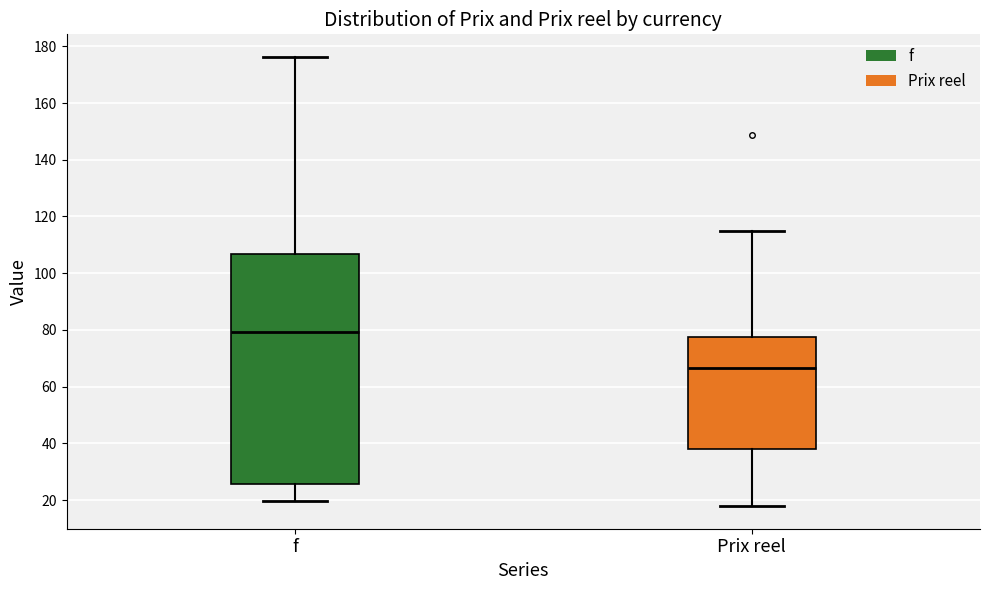

Reading left to right, read every box against the y-axis: the position of its median line, the range the box covers, and the ends of its whiskers. The values are not printed on the chart, so give them approximately, as read against the axis.

f: median 80, box 26 to 106, whiskers 20 to 176
Prix reel: median 66, box 38 to 78, whiskers 18 to 114